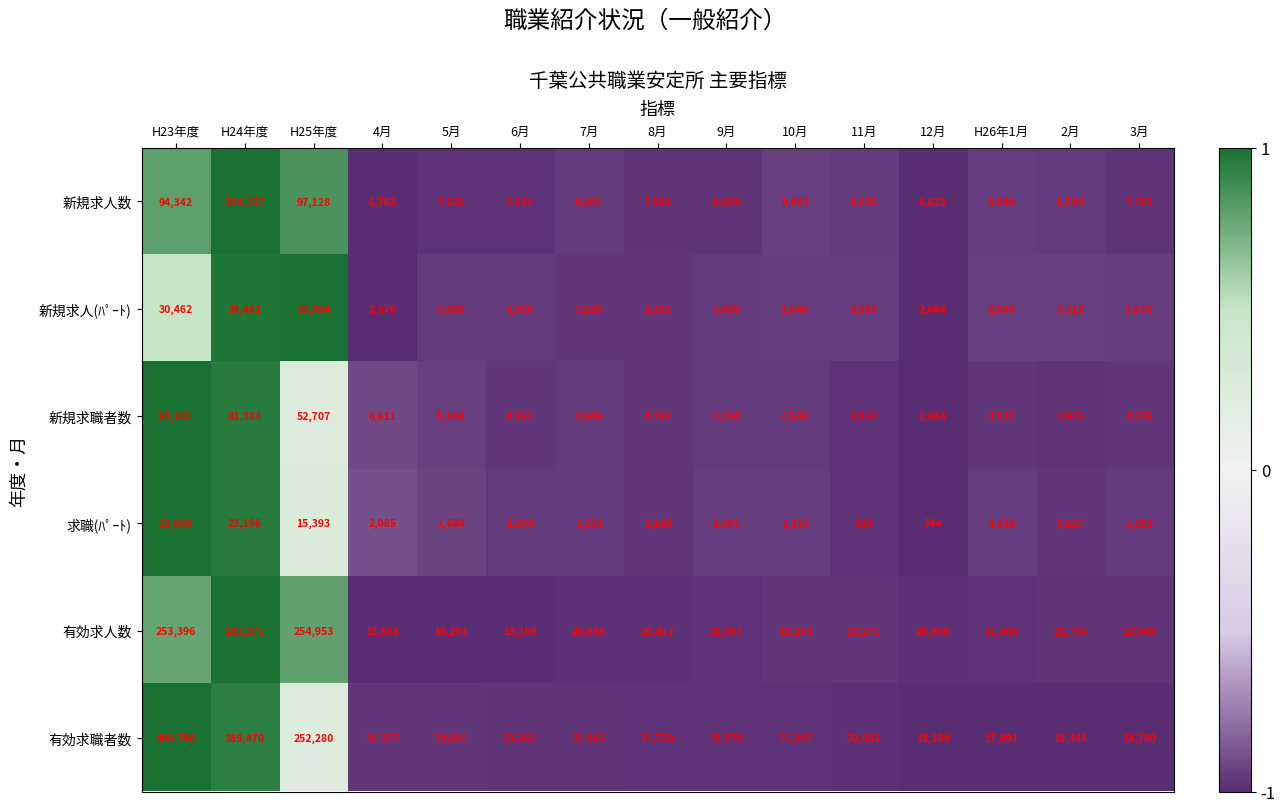

Is the value of 求職(ﾊﾟｰﾄ) at H25年度 greater than the value of 新規求人数 at H23年度?

No